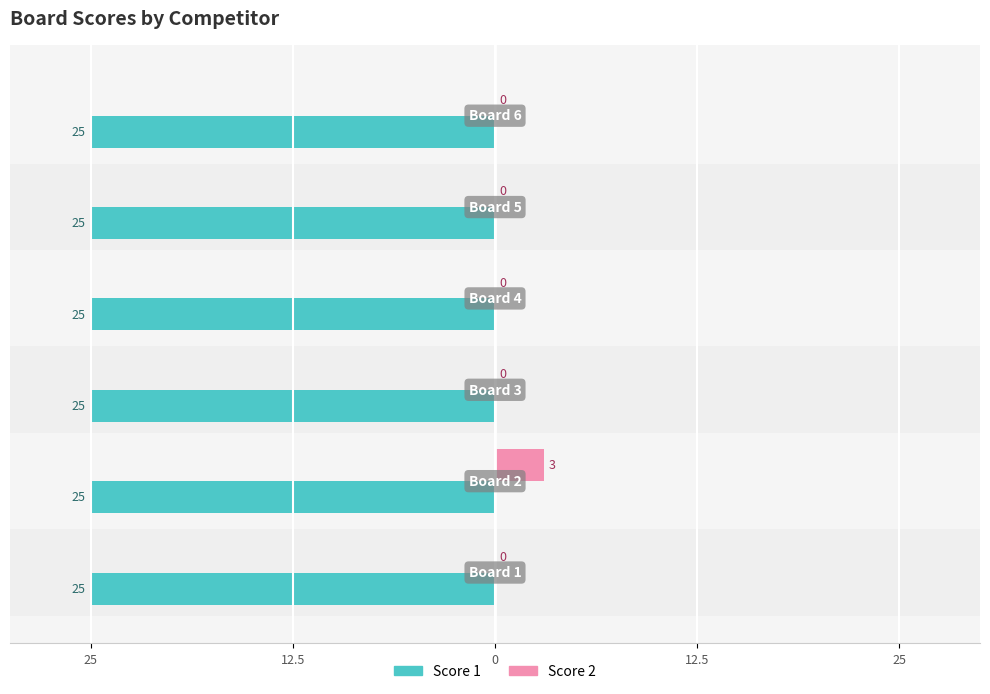

Count the Score 2 values in the range 0 to 1.

5